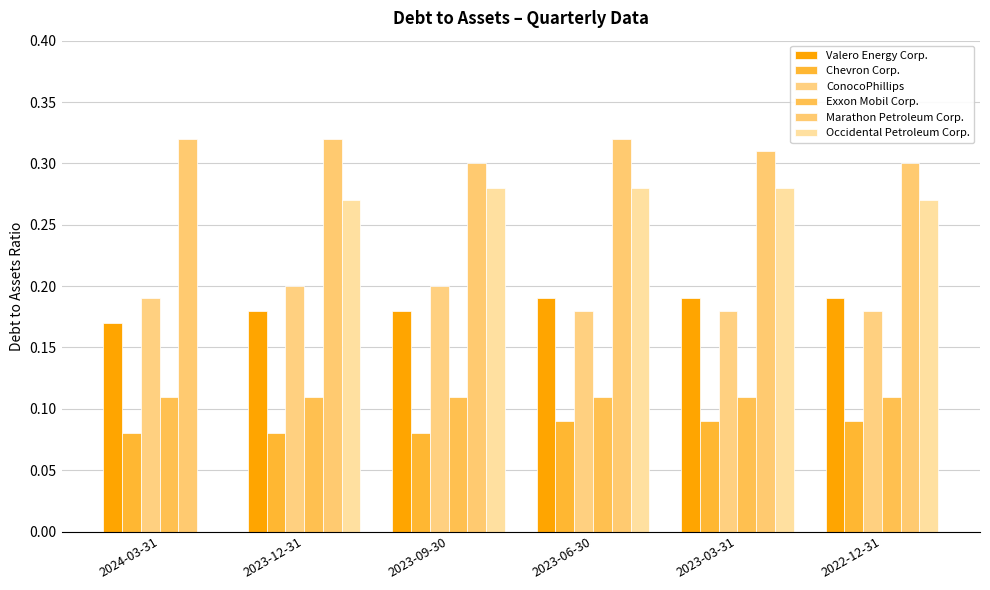

Reading right to left, transcribe all the data shown in this chart.

Valero Energy Corp.: 2022-12-31=0.2	2023-03-31=0.2	2023-06-30=0.2	2023-09-30=0.2	2023-12-31=0.2	2024-03-31=0.2
Chevron Corp.: 2022-12-31=0.1	2023-03-31=0.1	2023-06-30=0.1	2023-09-30=0.1	2023-12-31=0.1	2024-03-31=0.1
ConocoPhillips: 2022-12-31=0.2	2023-03-31=0.2	2023-06-30=0.2	2023-09-30=0.2	2023-12-31=0.2	2024-03-31=0.2
Exxon Mobil Corp.: 2022-12-31=0.1	2023-03-31=0.1	2023-06-30=0.1	2023-09-30=0.1	2023-12-31=0.1	2024-03-31=0.1
Marathon Petroleum Corp.: 2022-12-31=0.3	2023-03-31=0.3	2023-06-30=0.3	2023-09-30=0.3	2023-12-31=0.3	2024-03-31=0.3
Occidental Petroleum Corp.: 2022-12-31=0.3	2023-03-31=0.3	2023-06-30=0.3	2023-09-30=0.3	2023-12-31=0.3	2024-03-31=0.0